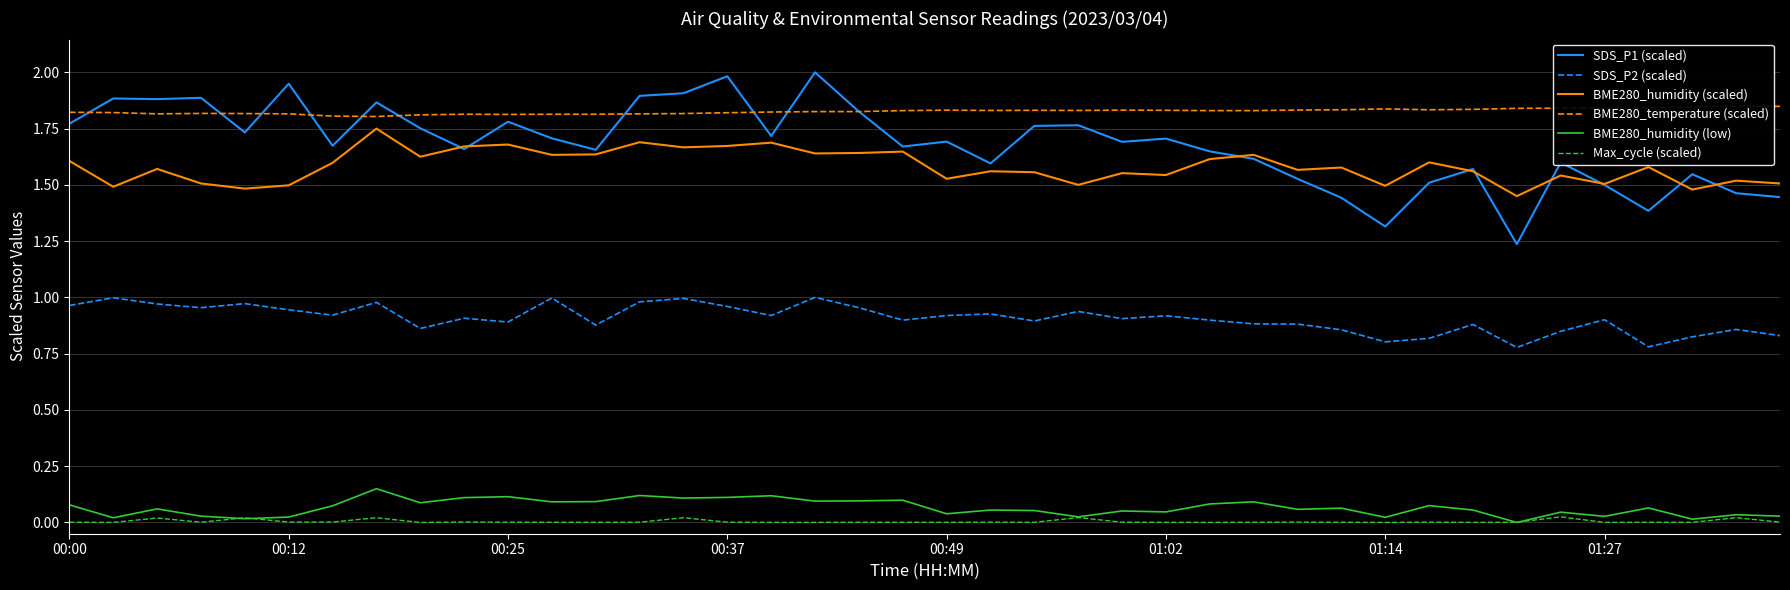

True or false: BME280_humidity (low) and SDS_P2 (scaled) intersect in this chart.

False